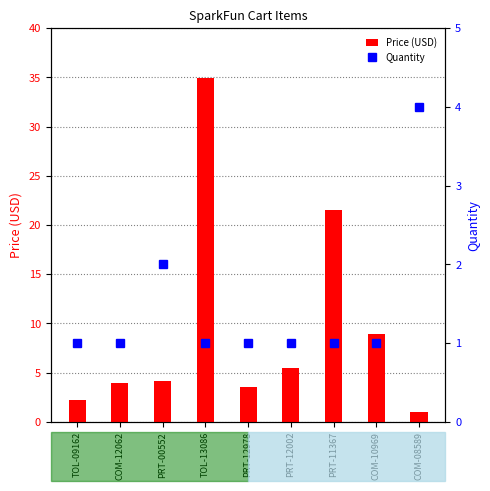

Reading left to right, transcribe all the data shown in this chart.

Price (USD): 2.2	4.0	4.2	35.0	3.5	5.5	21.5	8.9	1.0
Quantity: 1.0	1.0	2.0	1.0	1.0	1.0	1.0	1.0	4.0